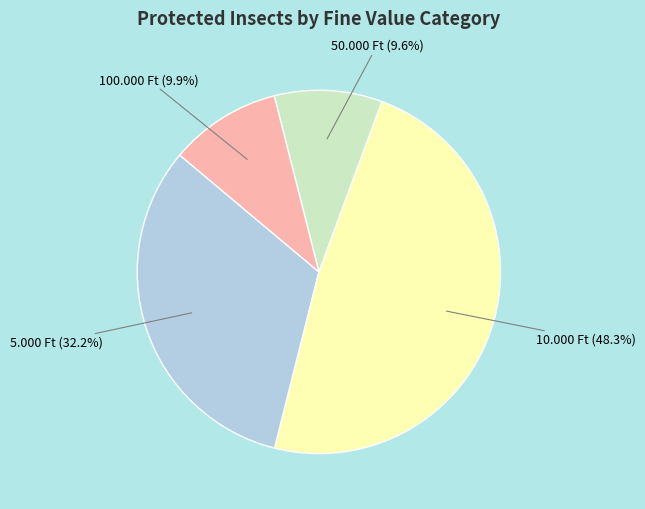

How many segments does this pie chart have?

4